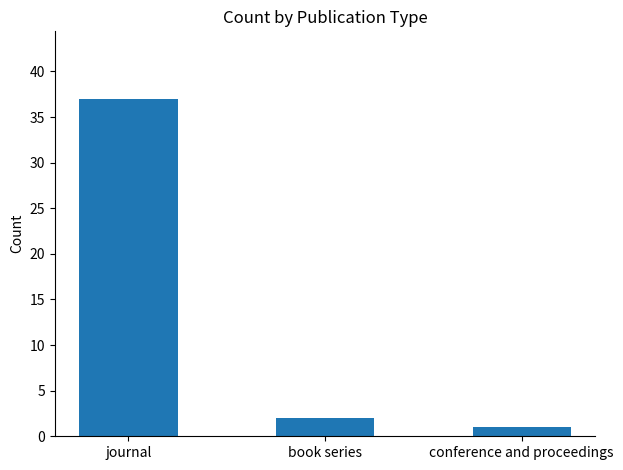

What is the change in value from journal to book series?

-35